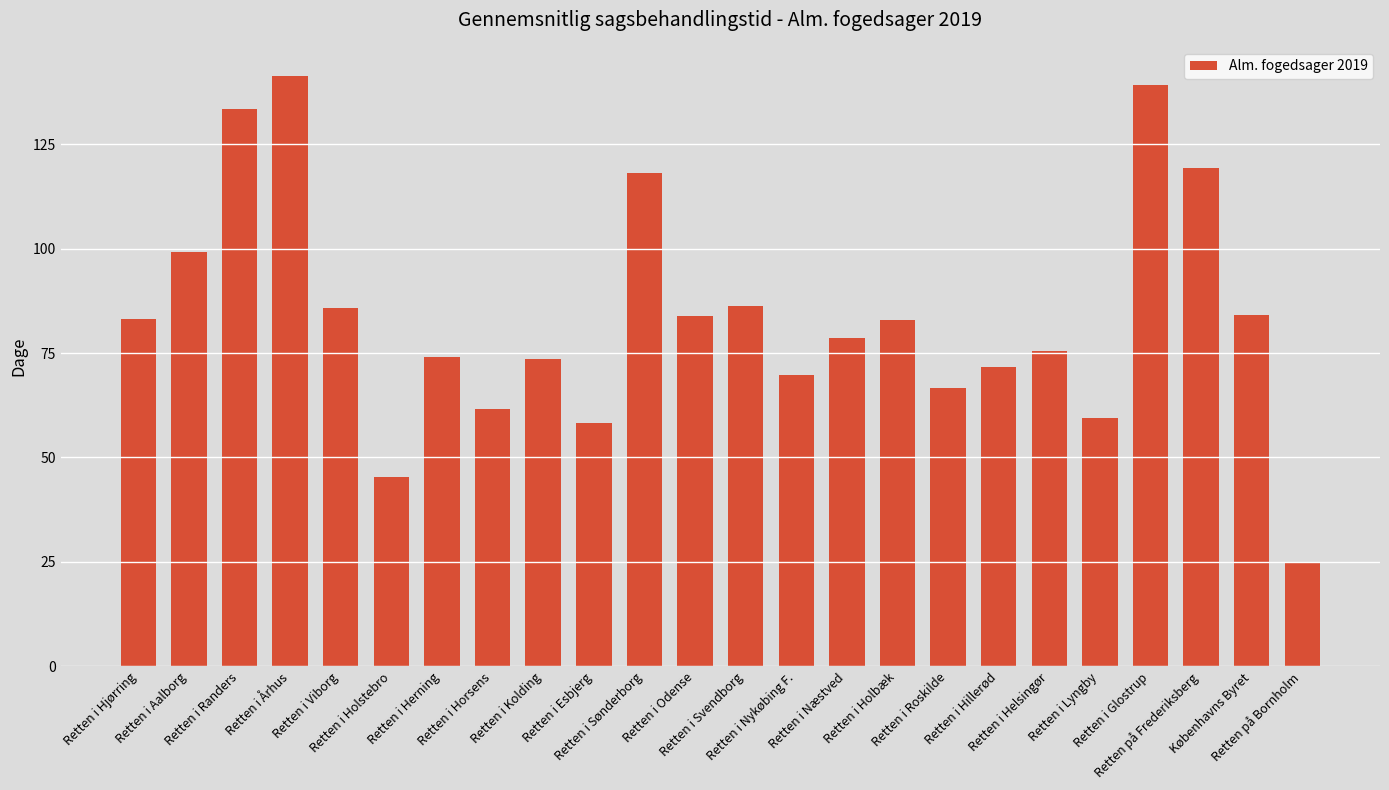

What is the difference between the second highest and second lowest values?

93.9